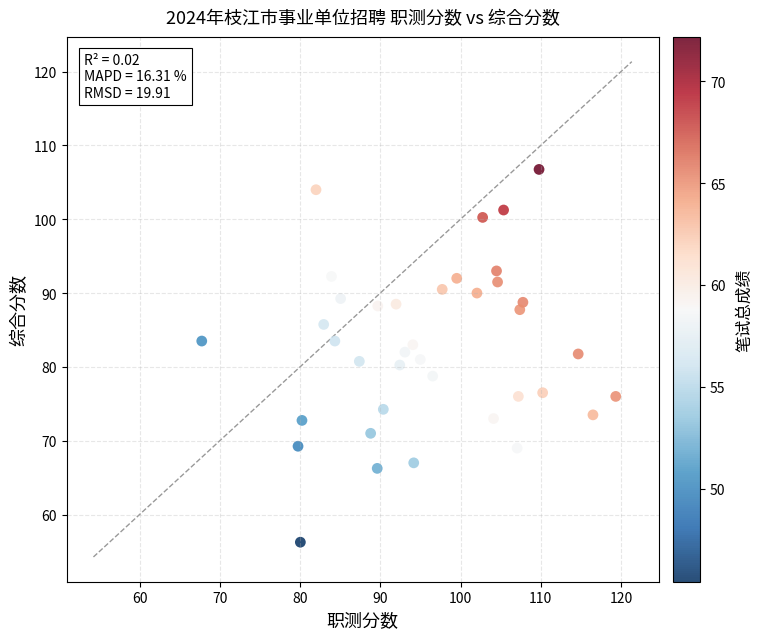

What is the range of X values (max minus min)?

51.6